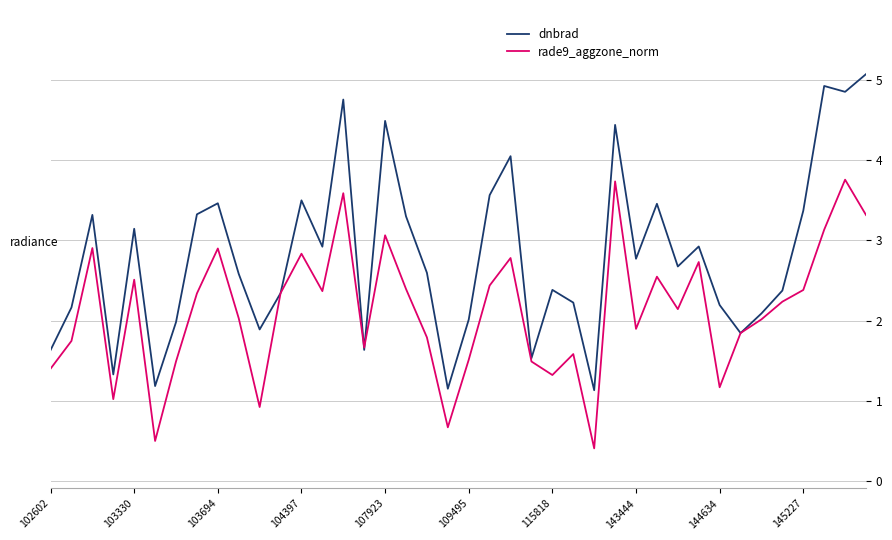

Which series has the widest spread of values?

dnbrad